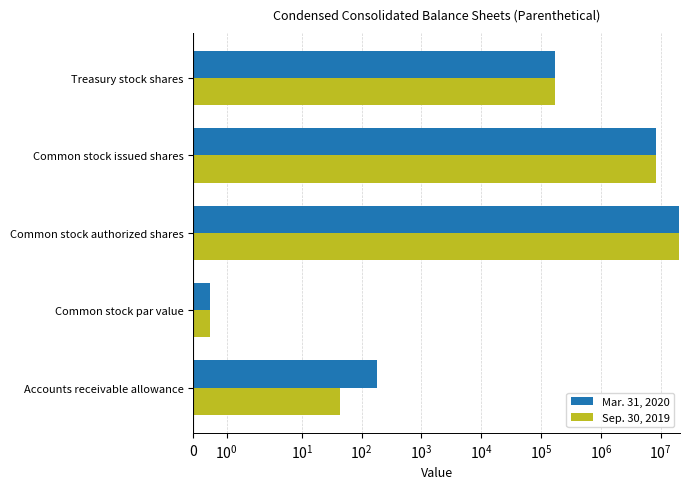

True or false: Mar. 31, 2020 has a value of 5046314.7 at Common stock authorized shares.

False